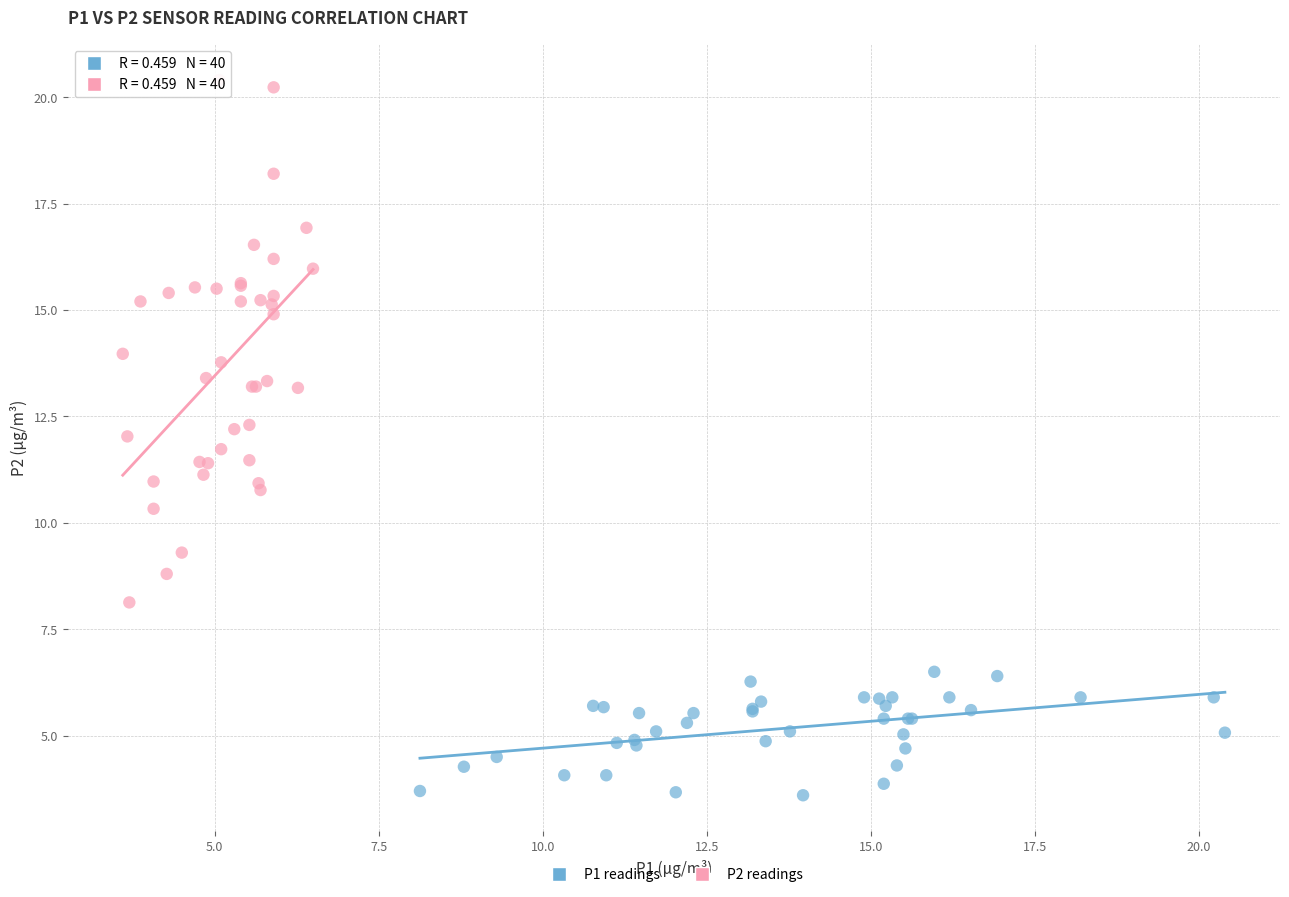

What are all the series names shown in the legend?

P1 readings, P2 readings